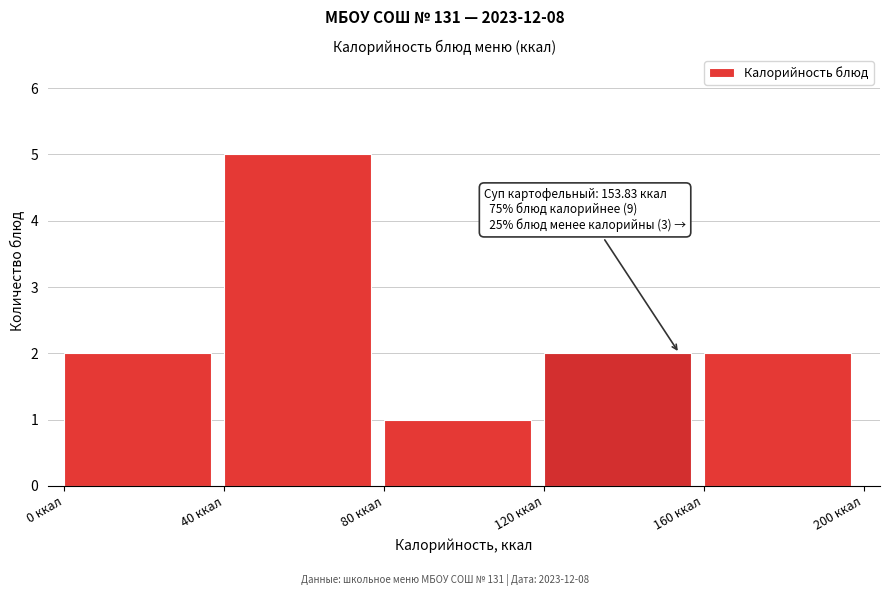

Which range on the x-axis has the tallest bar?

40 to 80